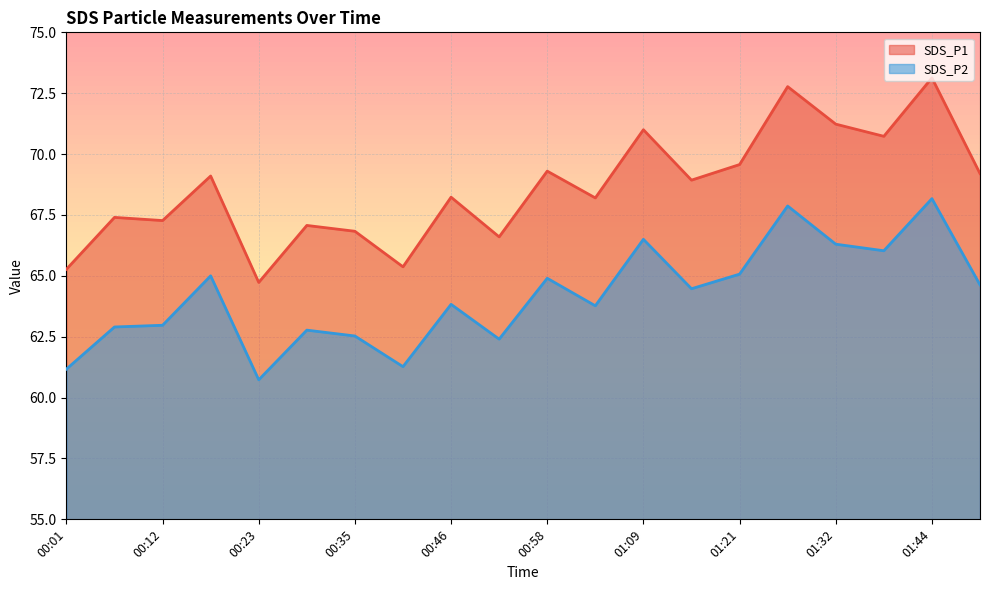

Where is SDS_P2 nearest to the value 64?

00:46